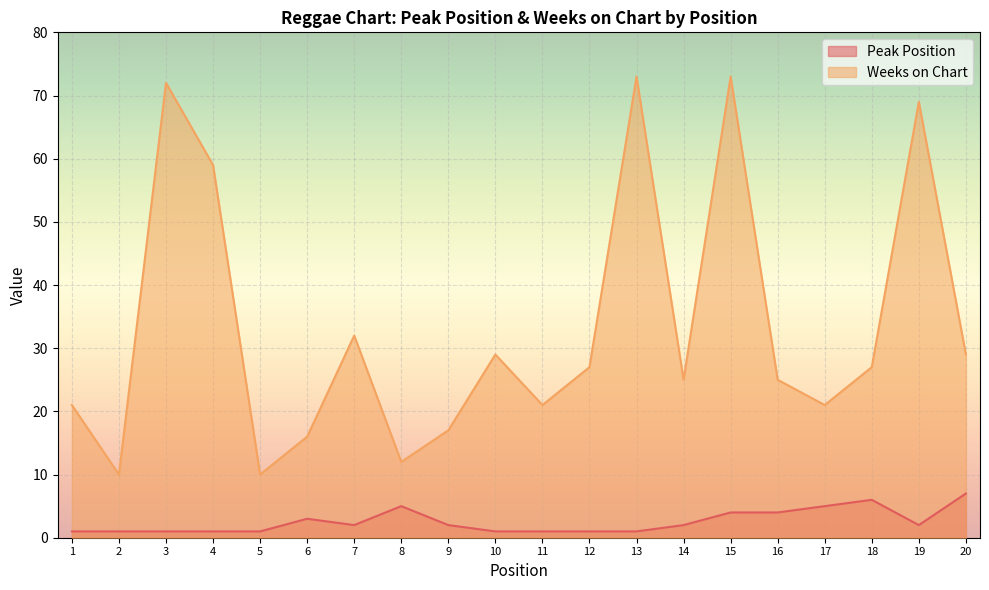

Where is the first local minimum for Weeks on Chart?

2